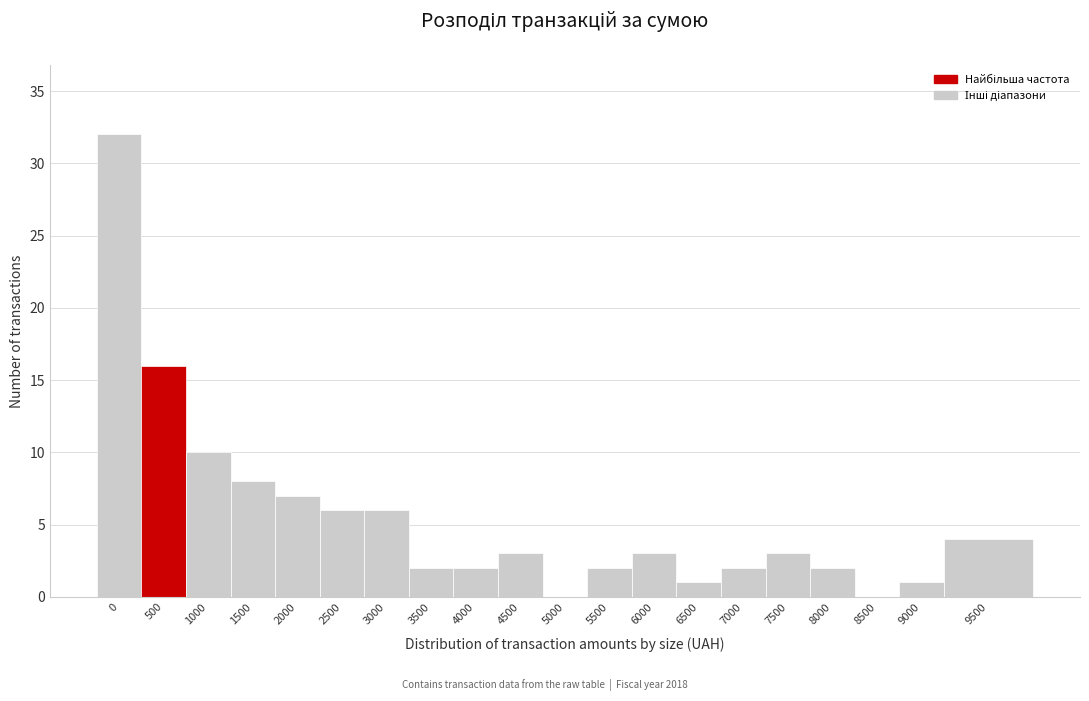

Reading right to left, extract all data points from this chart.

9500=4	9000=1	8500=0	8000=2	7500=3	7000=2	6500=1	6000=3	5500=2	5000=0	4500=3	4000=2	3500=2	3000=6	2500=6	2000=7	1500=8	1000=10	500=16	0=32